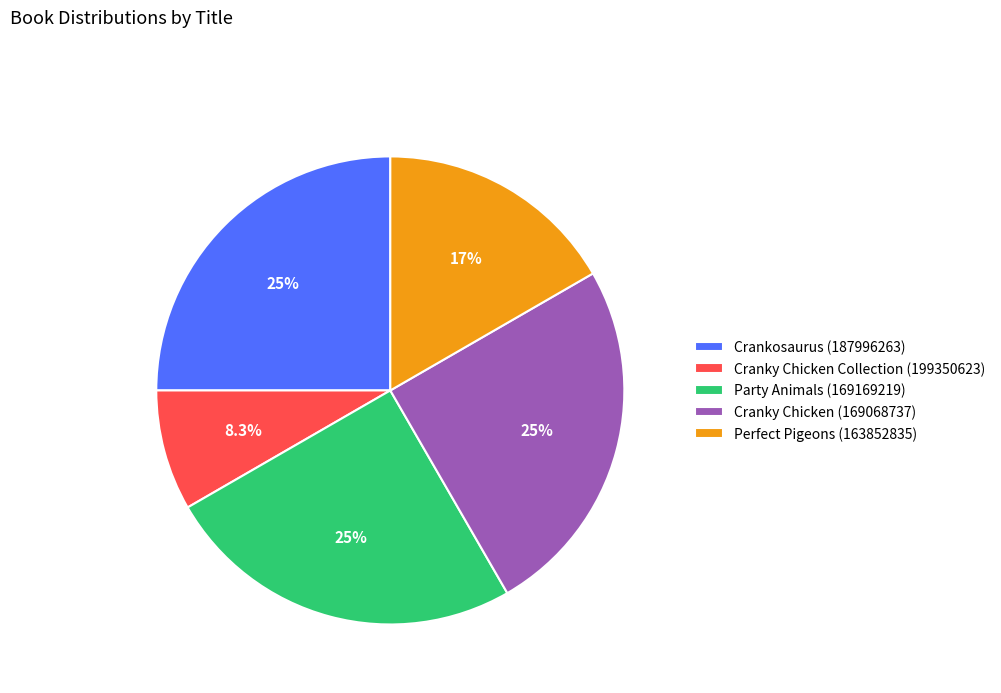

To the nearest percent, what is the average slice percentage?

20%